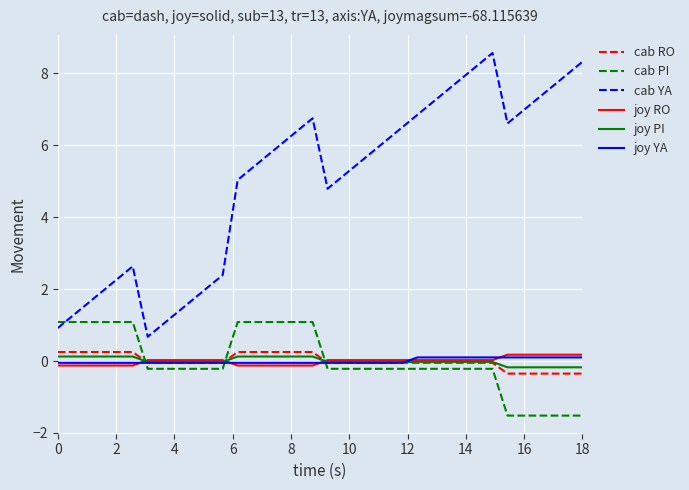

True or false: cab YA and cab RO cross at least once.

False